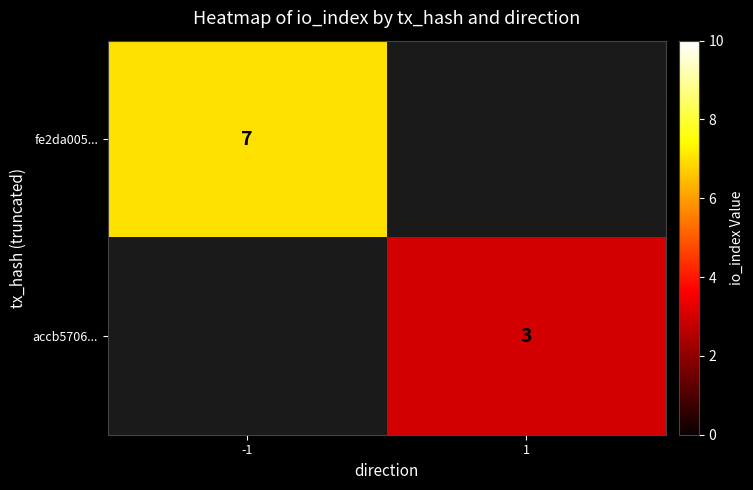

Is the value of accb5706... at 1 greater than the value of fe2da005... at -1?

No